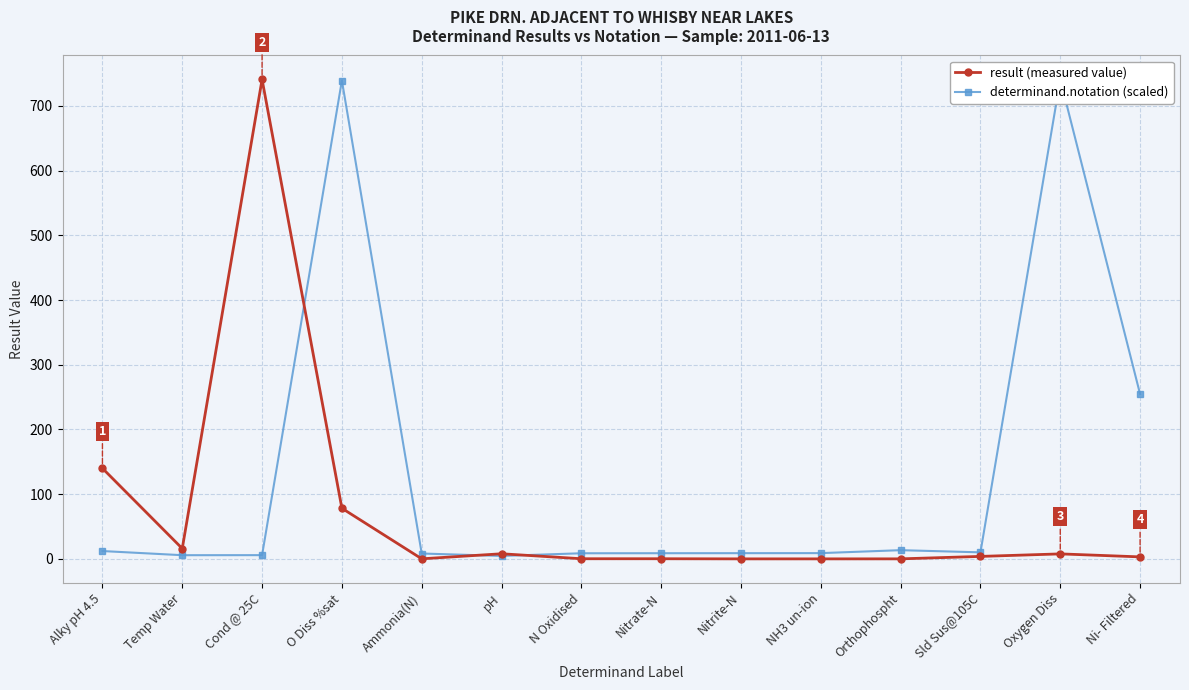

List the series in order of their peak value, lowest first.

result (measured value), determinand.notation (scaled)